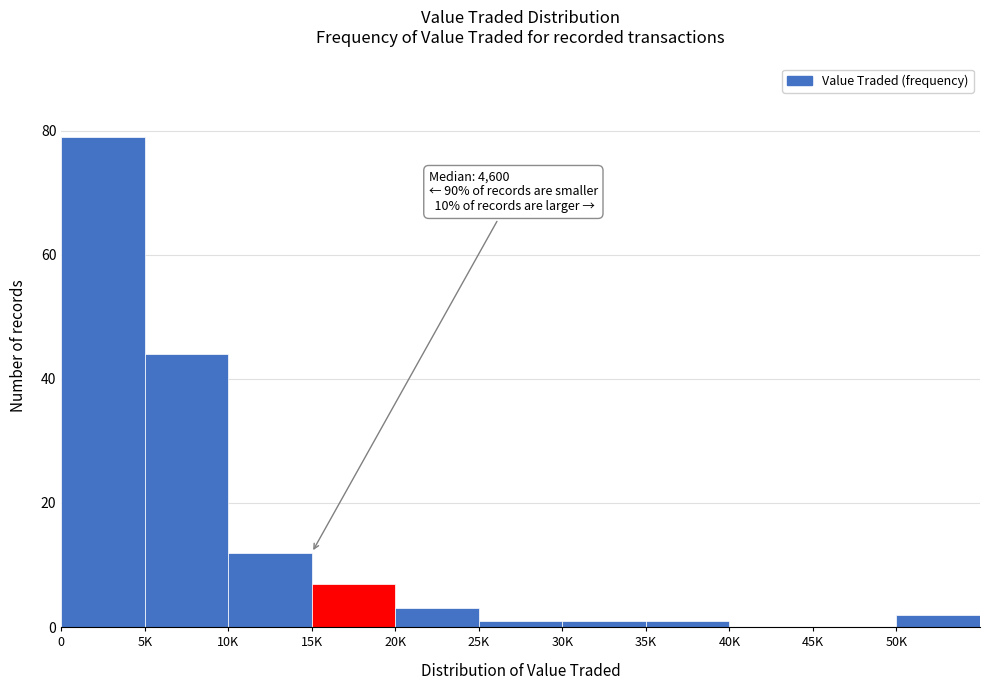

Reading left to right, extract all data points from this chart.

0=79	5K=44	10K=12	15K=7	20K=3	25K=1	30K=1	35K=1	40K=0	45K=0	50K=2